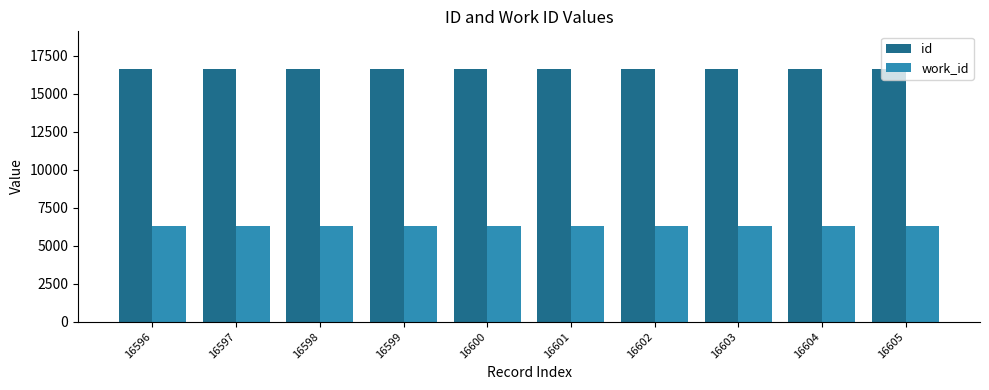

Rank the series by their average value, from lowest to highest.

work_id, id